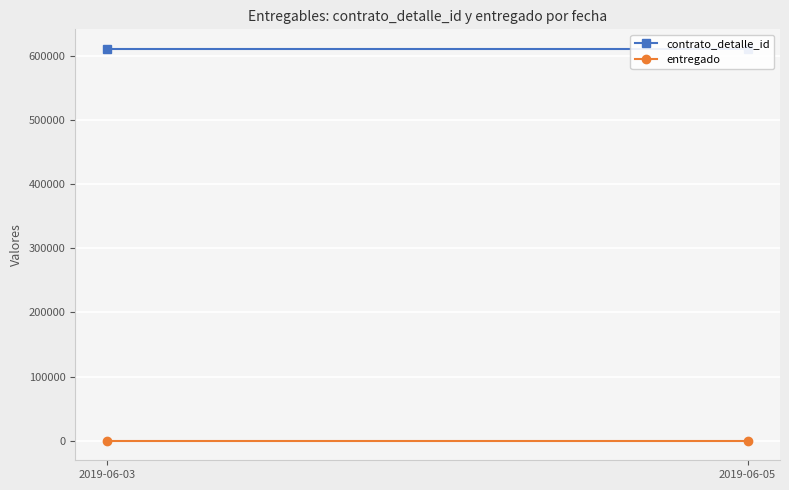

How many data points does each series have?

2